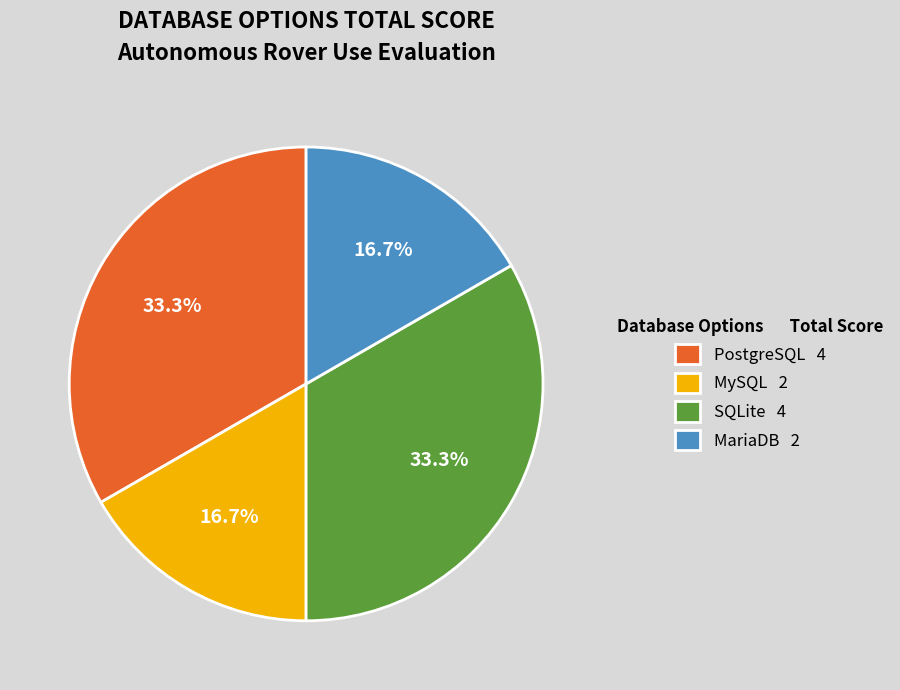

Is there any slice that represents more than half of the pie?

No